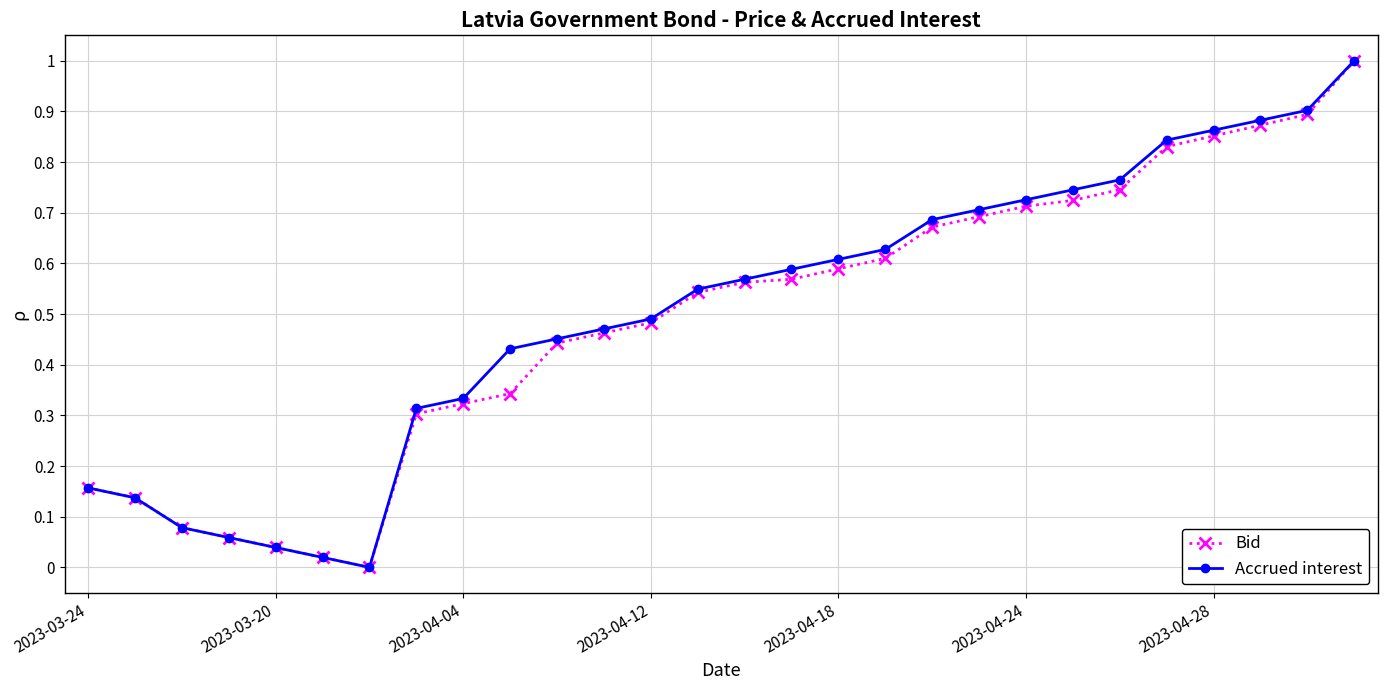

What is the maximum value shown in the chart?

1.0